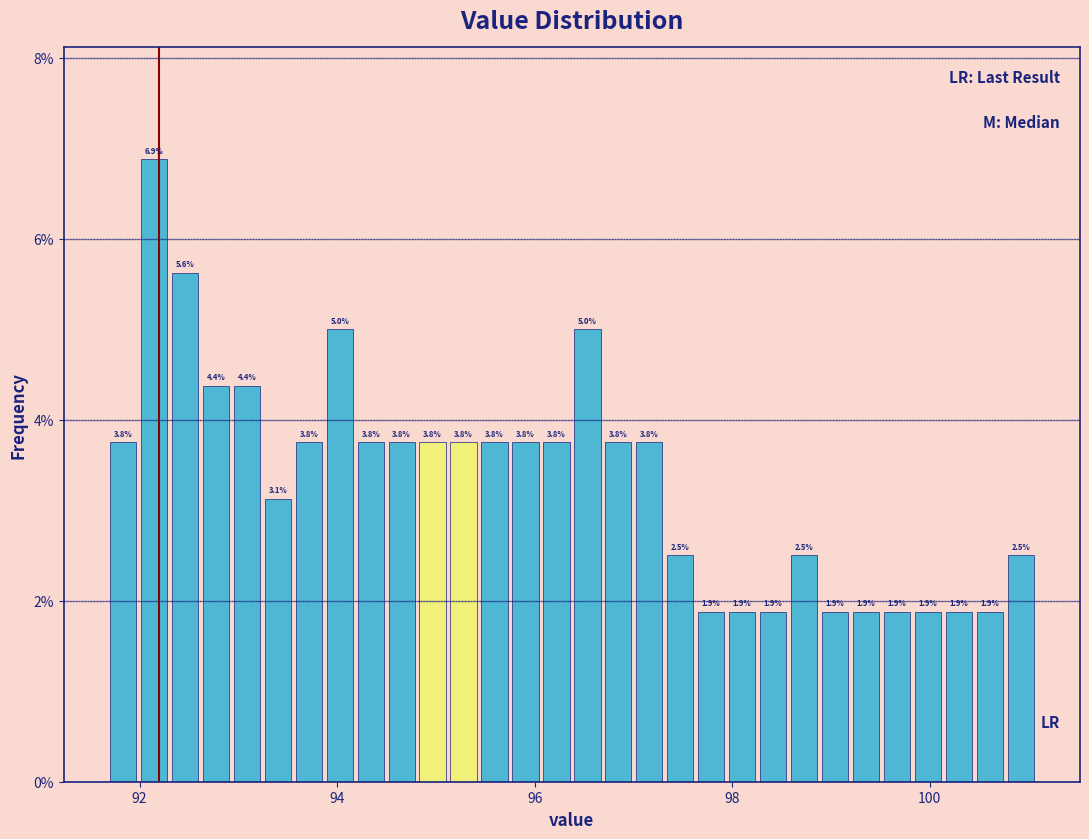

Read against the x-axis, roughly where is the centre of the tallest bar?

92.2